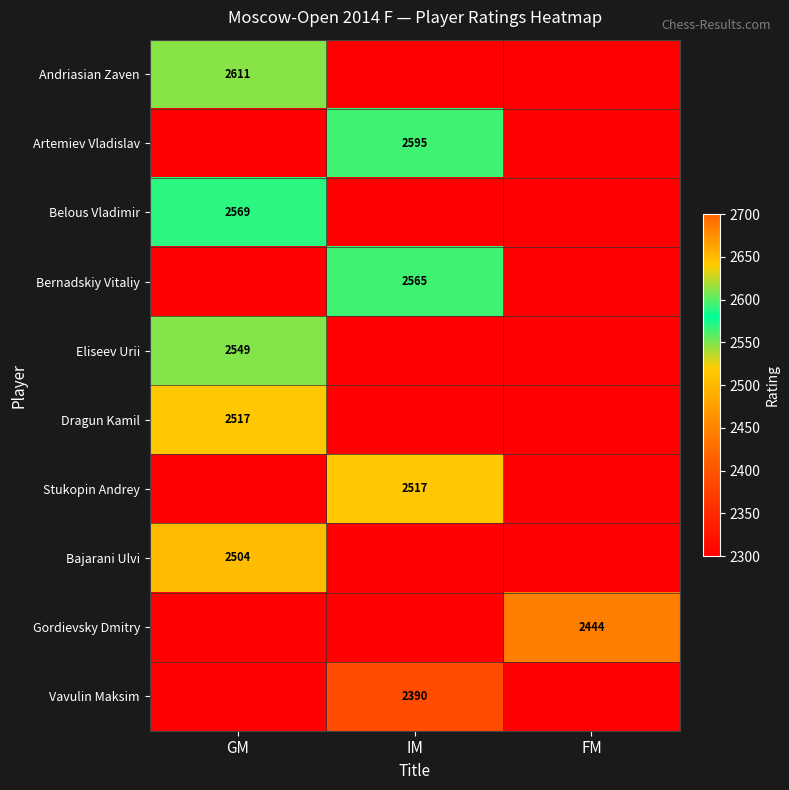

At which category is the sum across all series the highest?

GM